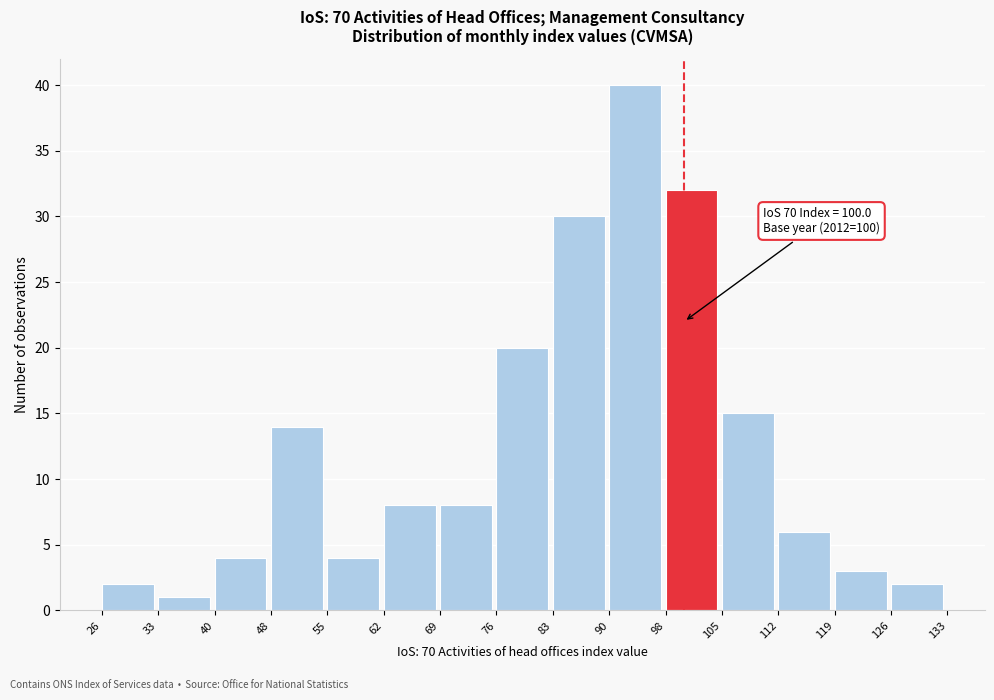

Over which range of the x-axis is the bar tallest?

90 to 98